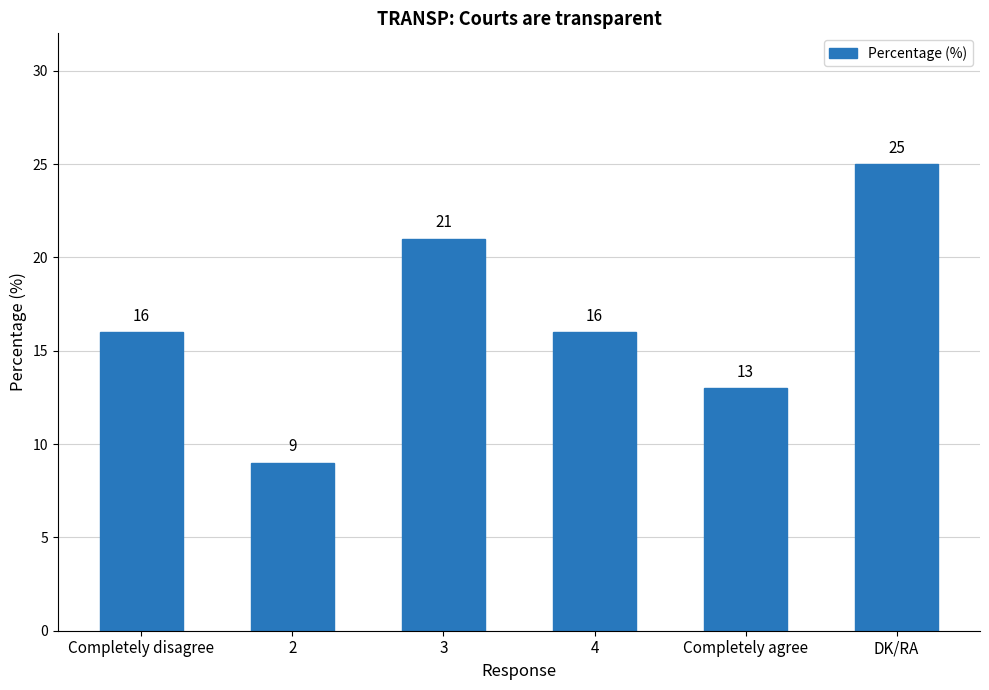

What is the average value?

17